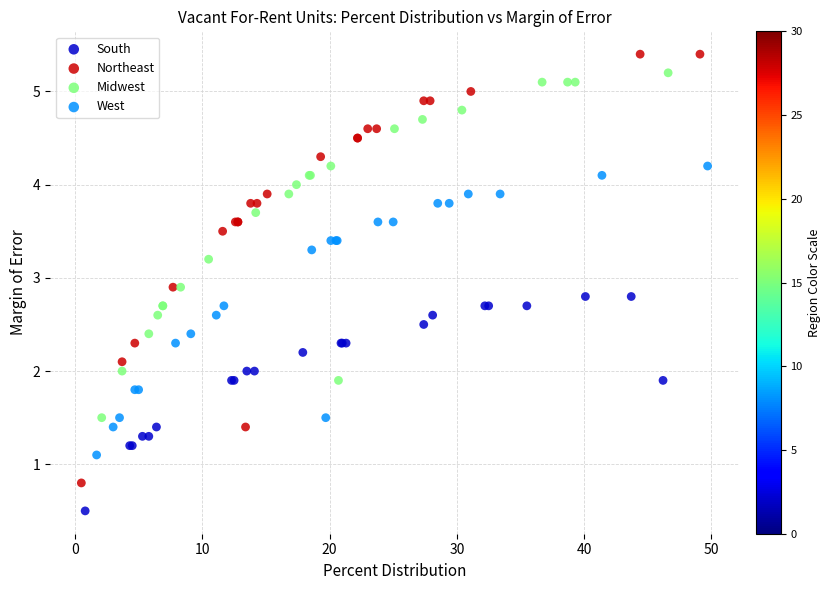

Which series has the largest Y range (max minus min)?

Northeast